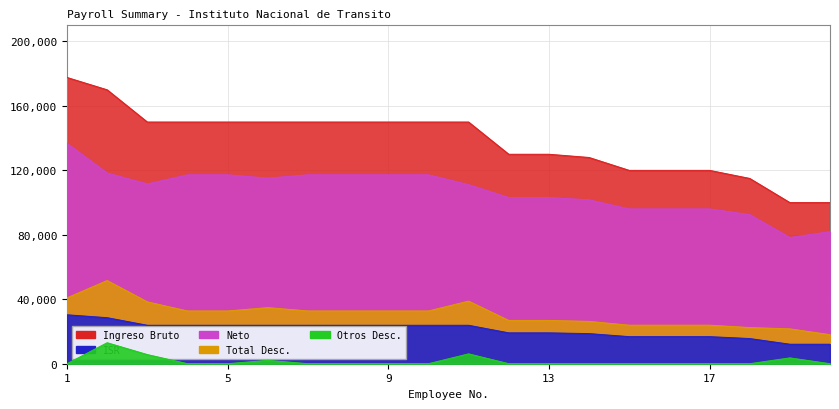

At which label is Ingreso Bruto closest to 138828?

12